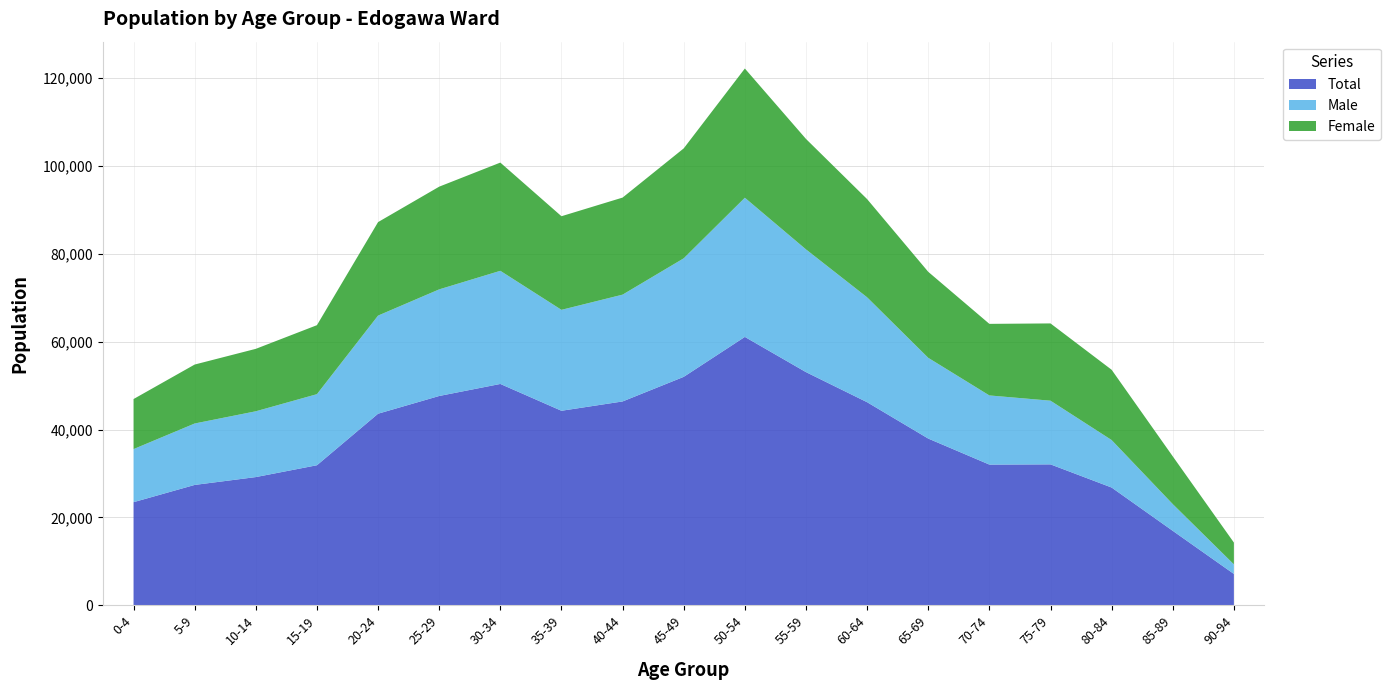

Reading left to right, what are all the values shown in this chart?

Male: 0-4=12084	5-9=13985	10-14=14977	15-19=16180	20-24=22335	25-29=24270	30-34=25757	35-39=22975	40-44=24313	45-49=26982	50-54=31682	55-59=27939	60-64=23882	65-69=18382	70-74=15741	75-79=14495	80-84=10813	85-89=6088	90-94=2183
Female: 0-4=11392	5-9=13418	10-14=14213	15-19=15704	20-24=21280	25-29=23379	30-34=24632	35-39=21309	40-44=22093	45-49=25024	50-54=29415	55-59=25142	60-64=22350	65-69=19574	70-74=16292	75-79=17588	80-84=15996	85-89=10864	90-94=4959
Total: 0-4=23476	5-9=27403	10-14=29190	15-19=31884	20-24=43615	25-29=47649	30-34=50389	35-39=44284	40-44=46406	45-49=52006	50-54=61097	55-59=53081	60-64=46232	65-69=37956	70-74=32033	75-79=32083	80-84=26809	85-89=16952	90-94=7142